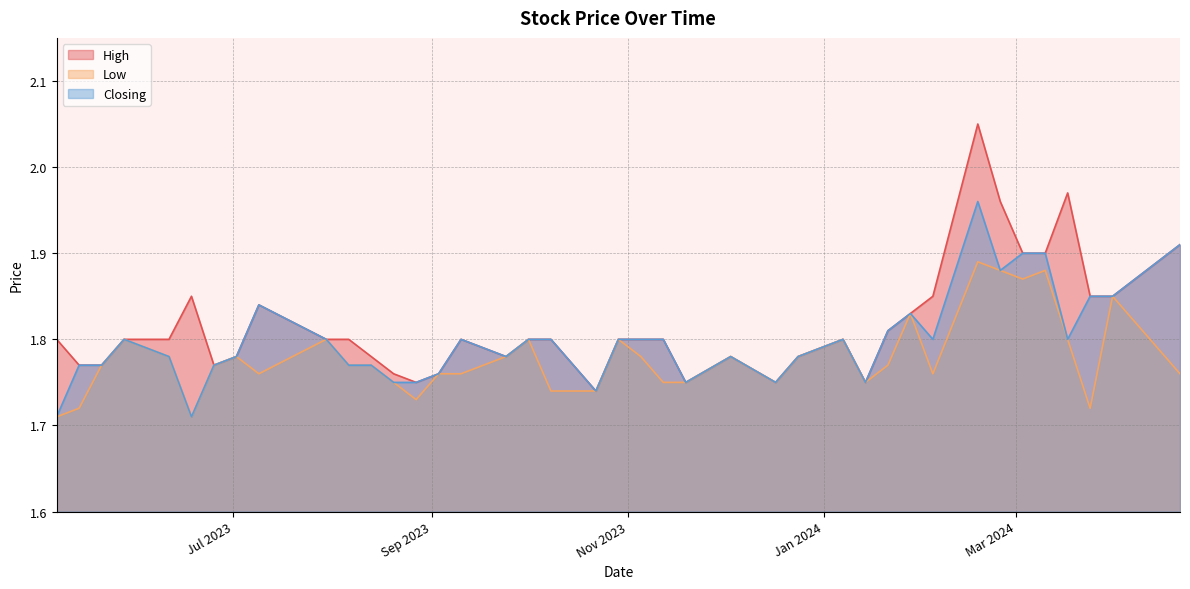

At which label does Low reach its minimum?

18/06/2023